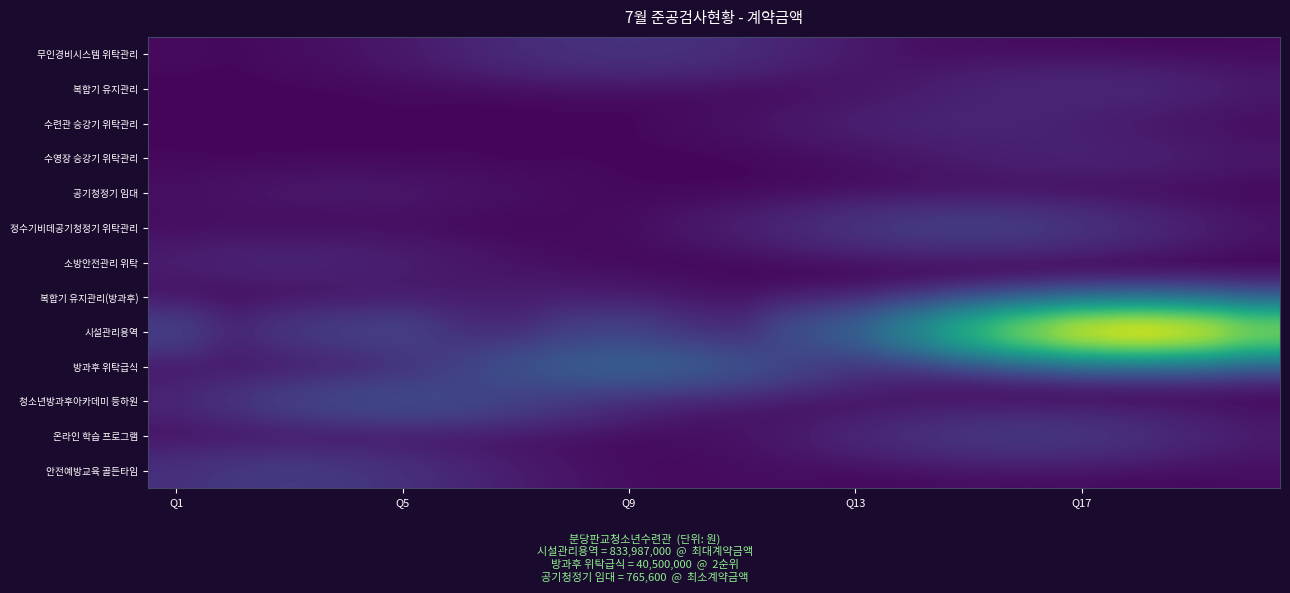

Reading left to right, list all the values displayed in this chart.

무인경비시스템 위탁관리: 107357.7	38650.8	176238.6	368768.0	952062.8	2155903.0	4063723.2	5868529.1	6618858.4	5910396.8	4010548.7	2238010.1	1017101.8	290086.6	204291.3	95945.0	82952.3	1197.2	3068.8	69272.0
복합기 유지관리: 9039.2	18931.0	23740.2	29553.3	50879.5	12939.7	33334.5	38518.3	4096.9	46456.4	47043.1	146571.0	499974.1	1114446.9	2017543.5	2879028.9	3246329.2	2903628.3	1993681.2	1059782.1
수련관 승강기 위탁관리: 42992.9	8945.6	20178.8	9404.1	38986.3	22041.4	11595.3	34937.1	30277.0	156819.2	372372.3	857993.1	1612664.7	2314369.2	2596849.5	2306276.9	1591724.1	887199.8	392743.0	151919.0
수영장 승강기 위탁관리: 35005.9	15069.3	11866.7	22923.5	5952.7	33885.4	3156.9	41770.7	33328.1	13013.7	23695.5	127239.9	315685.8	716459.3	1313571.2	1866961.1	2127141.6	1868727.8	1317450.2	711994.1
공기청정기 임대: 250014.8	470037.8	685880.9	775796.6	684693.6	468566.4	257147.7	109476.1	48517.0	21503.6	12725.9	3870.2	3951.6	622.0	10881.9	1698.0	6727.1	3088.7	13715.9	7278.9
정수기비데공기청정기 위탁관리: 115714.2	206497.0	56721.2	93376.8	171951.6	52513.8	21331.5	90812.4	163062.9	711377.0	1723499.8	3837496.8	7098423.3	10222504.6	11418859.9	10242728.9	7022857.0	3877095.0	1743515.7	572199.3
소방안전관리 위탁: 1542172.7	2256535.8	2520026.2	2241661.7	1543818.2	826422.9	367963.0	135156.5	62893.4	19090.9	13149.3	8582.8	11035.1	28129.0	20353.4	3270.6	12797.3	12442.6	35093.7	35898.4
복합기 유지관리(방과후): 20167.0	53609.6	177031.9	401647.3	729072.3	1065683.8	1221798.4	1064745.8	731314.3	401329.8	186058.0	58533.6	29462.0	20903.9	6105.9	17525.3	8831.3	15175.7	15204.7	12858.6
시설관리용역: 13316189.1	2513929.4	8476623.5	11605976.7	14317202.2	5436922.5	3673788.6	11864897.3	13535680.9	6095429.5	3428539.0	24952442.2	43274229.4	121503824.8	284728724.1	517109020.8	748254158.0	837474260.3	745022155.7	517444188.2
방과후 위탁급식: 548173.3	750543.4	899627.0	2208462.8	5676979.3	13223838.2	25291236.5	36470463.2	41012812.2	36015738.7	24847351.5	13736449.0	6207738.3	2497985.8	1081613.6	608639.0	81739.6	132541.9	727979.8	491218.5
청소년방과후아카데미 등하원: 2955565.4	7109521.3	12958281.5	18385229.2	20826420.6	18468730.0	12740832.3	7132011.5	2874273.4	916977.7	434428.2	119313.7	158662.2	308915.9	298546.3	127542.8	224612.0	210649.0	263441.7	103691.2
온라인 학습 프로그램: 175258.7	70804.8	160675.4	113680.8	143163.8	90568.6	104272.8	91733.5	54867.7	230175.7	446268.7	1223209.4	3040082.6	5494316.3	8117162.5	9177821.6	8112552.5	5529088.1	2926604.2	1386038.3
안전예방교육 골든타임: 5836187.3	8447759.0	9635282.7	8353836.2	5789491.5	3104048.0	1329660.2	506921.9	175417.8	95268.5	162726.4	176151.8	13343.9	39488.2	126846.3	67784.2	48036.9	55809.9	60962.1	160398.6